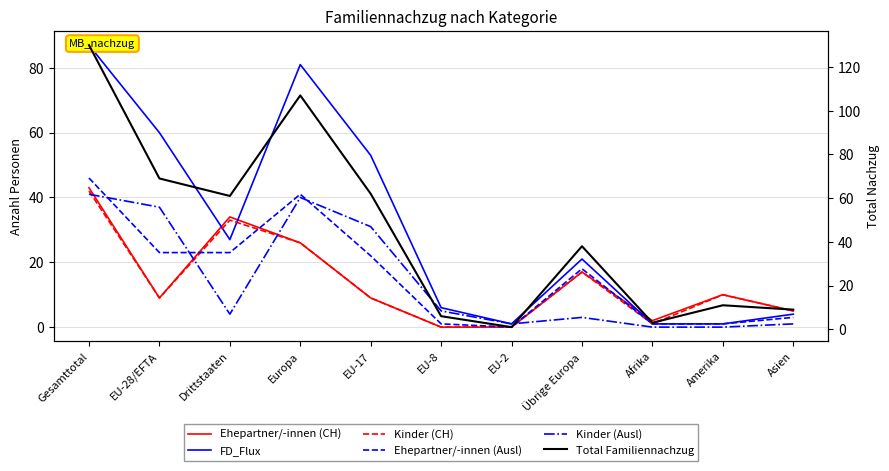

What are all the series names shown in the legend?

Ehepartner/-innen (CH), FD_Flux, Kinder (CH), Ehepartner/-innen (Ausl), Kinder (Ausl), Total Familiennachzug